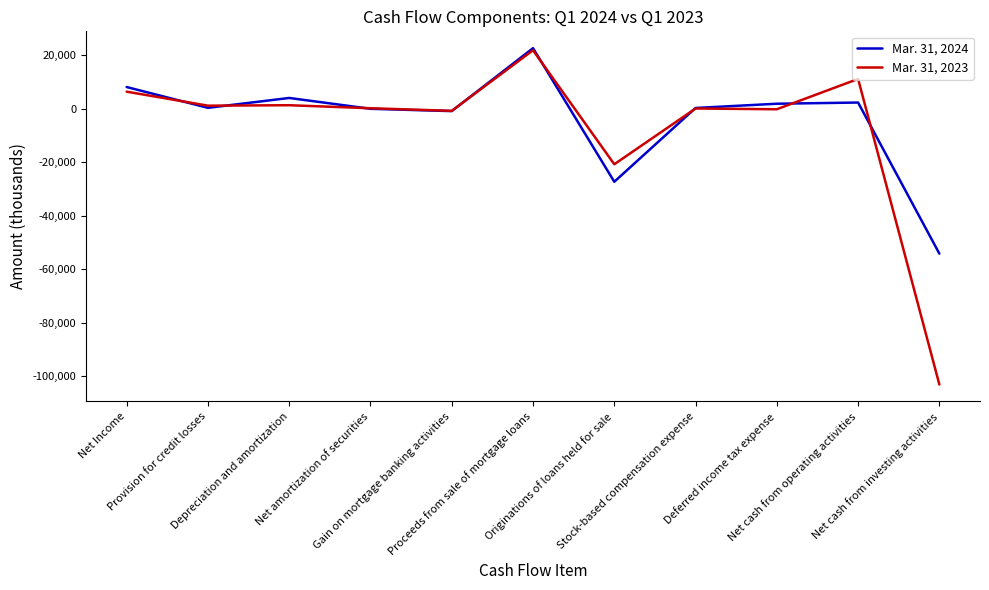

What is the difference between the highest and lowest values at Net cash from operating activities?

8833